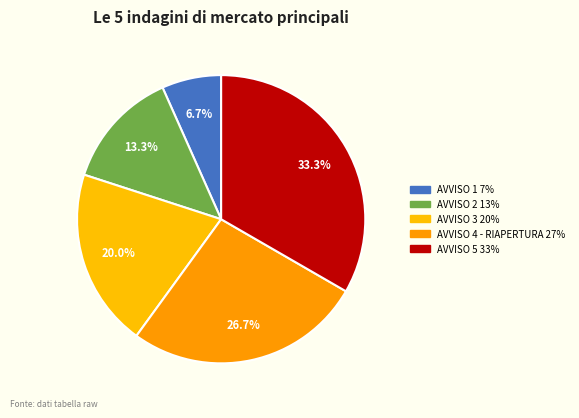

Count the number of slices in the pie.

5